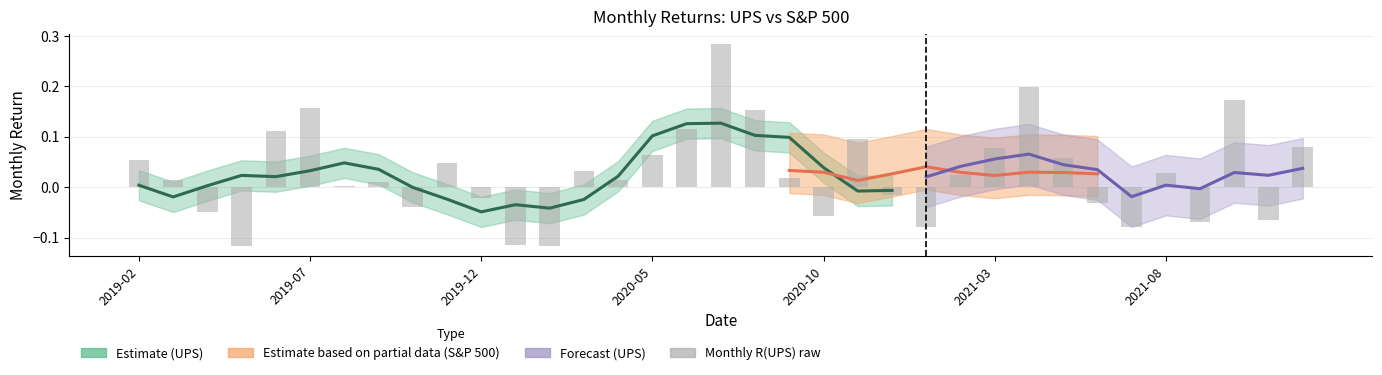

What is the sum of all values?

1.0